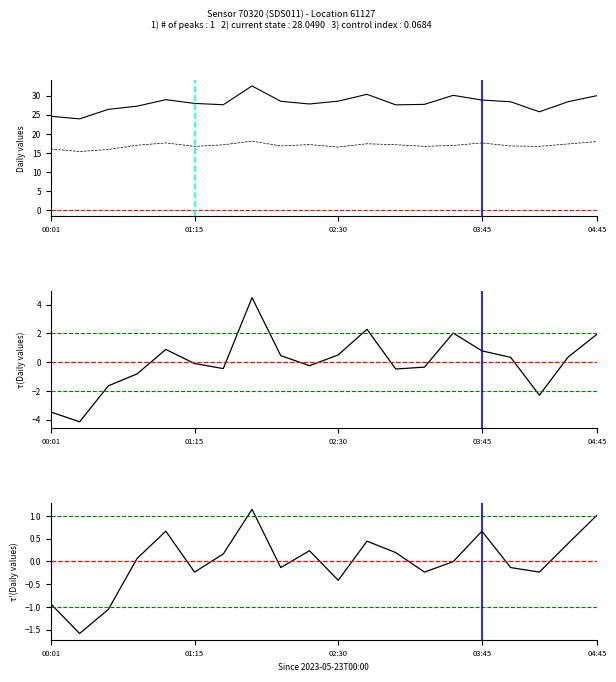

The P1 series shows 9.8 at 6. True or false?

False